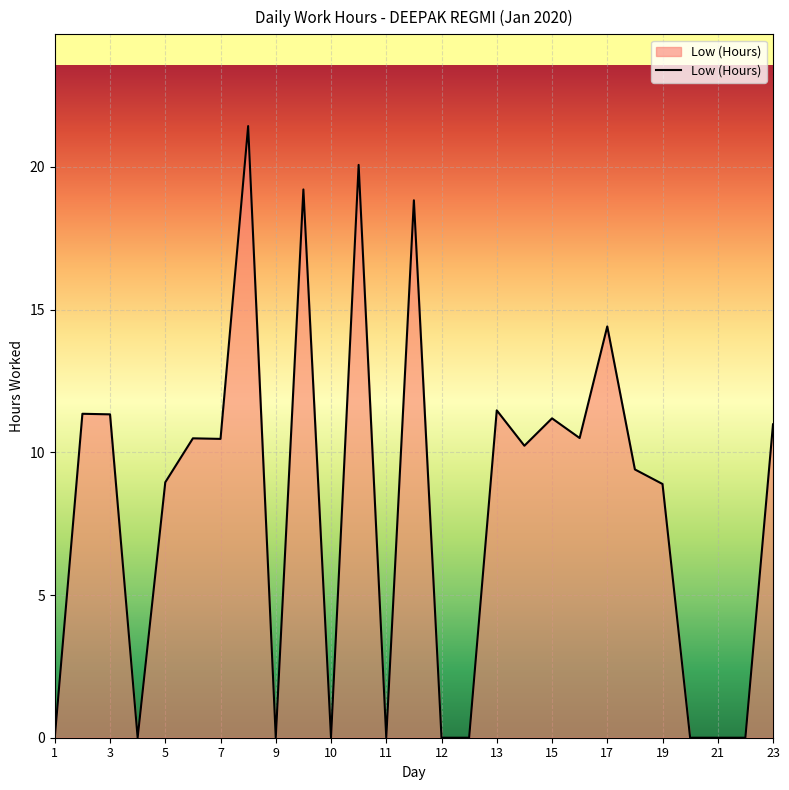

What is the maximum value shown in the chart?

21.4